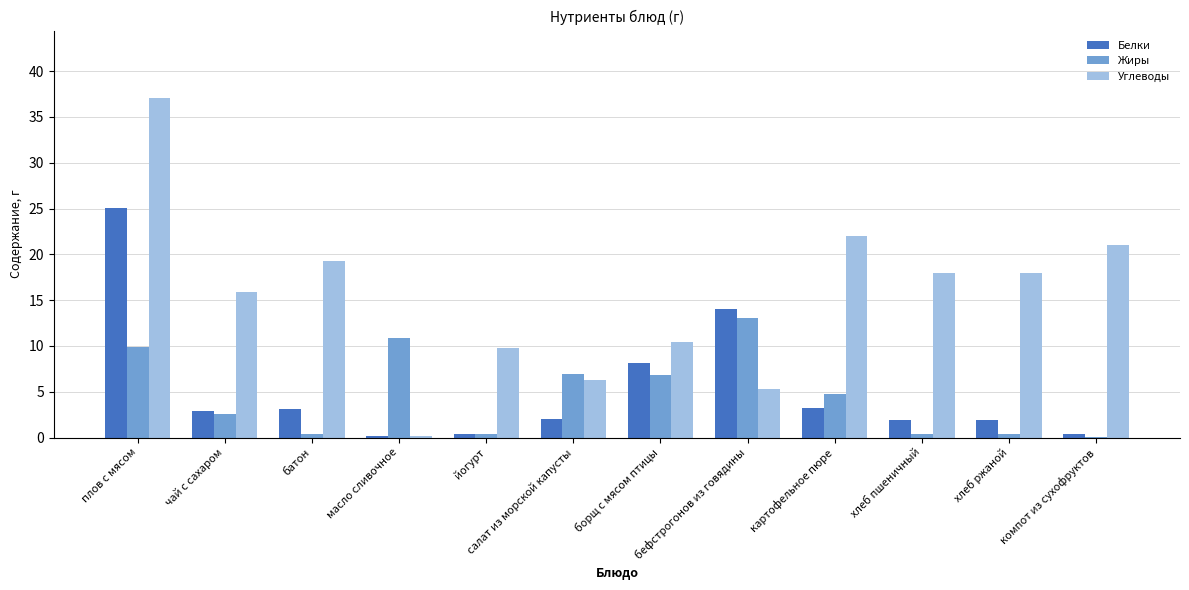

Where does the Жиры series first go above 4?

плов с мясом